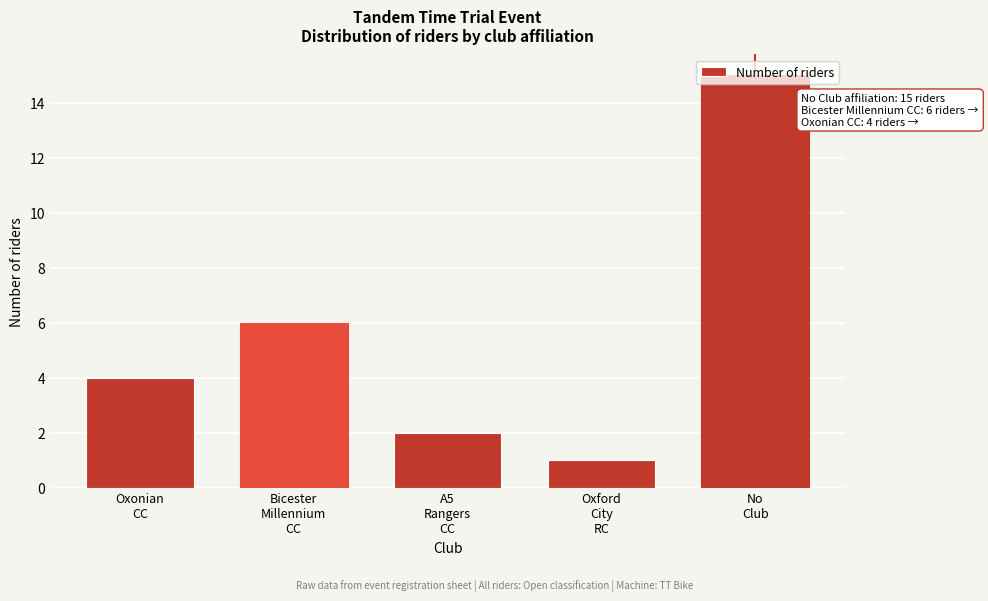

What is the greatest value displayed?

15